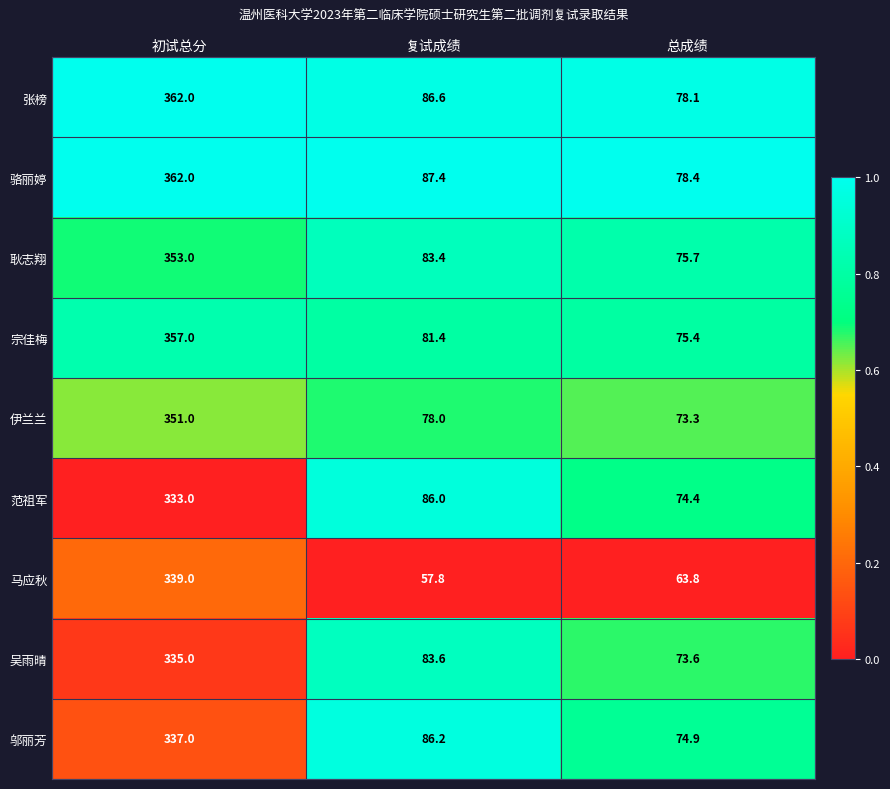

What is the total value across all series at 总成绩?

667.6